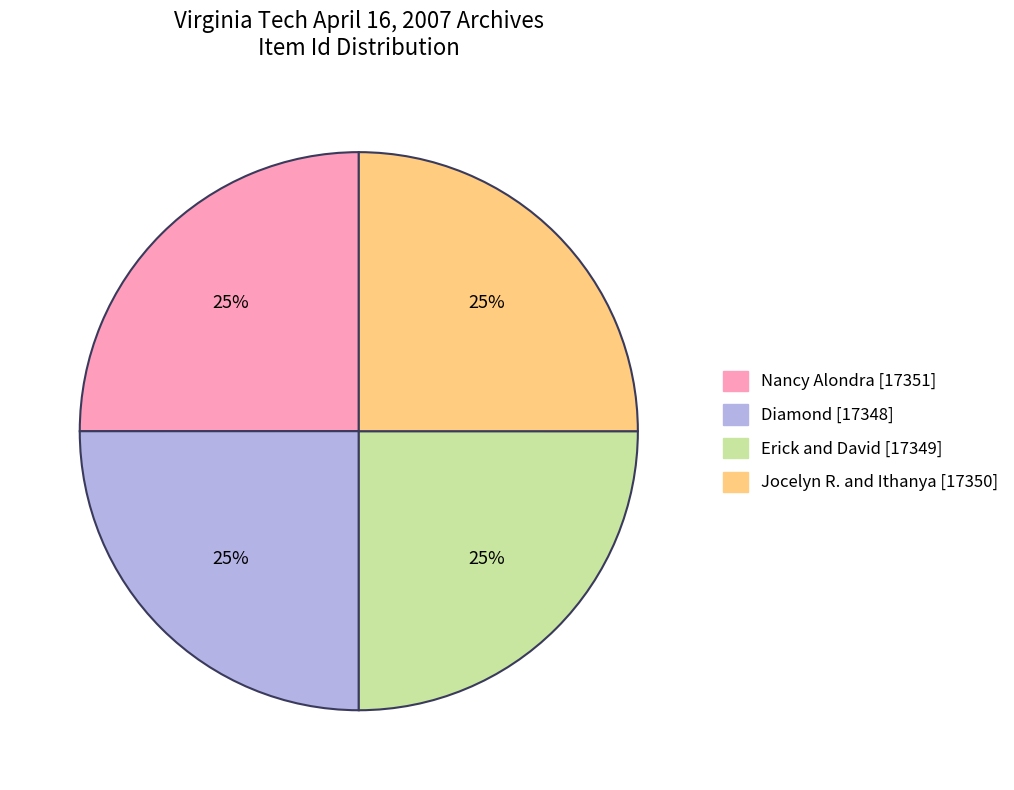

To the nearest percent, what portion does Diamond [17348] represent?

25%